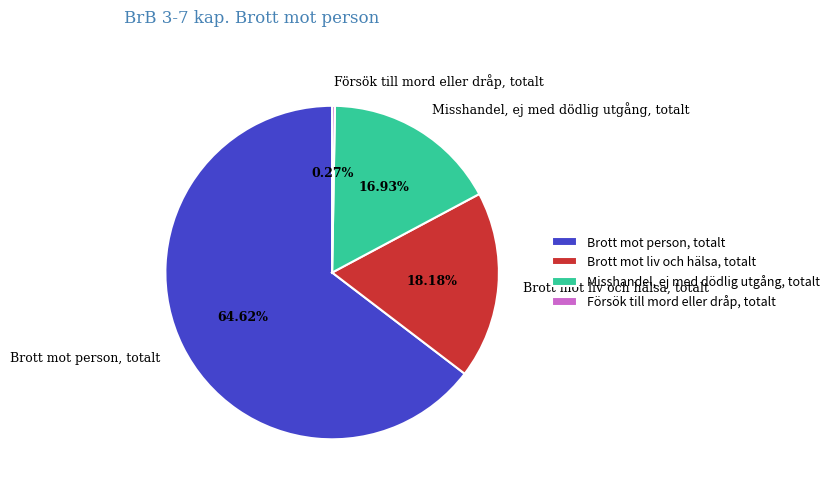

Which category has the biggest portion of the pie?

Brott mot person, totalt